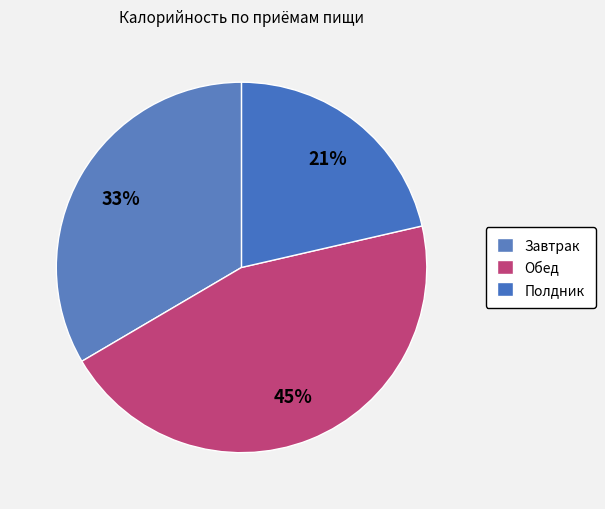

To the nearest percent, what is the difference between the Полдник and Обед slice percentages?

24%